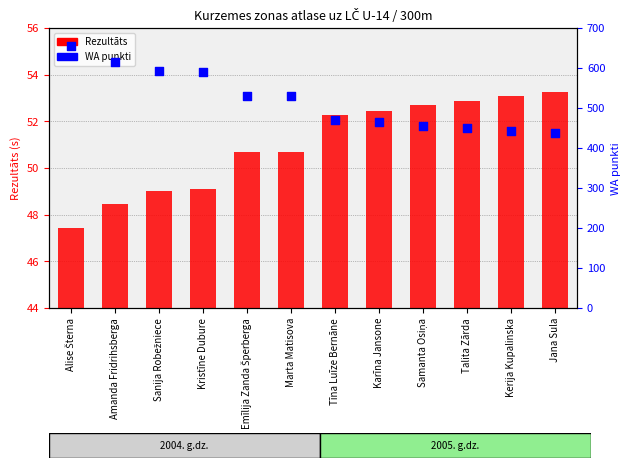

Which series has the widest spread of Y values?

WA